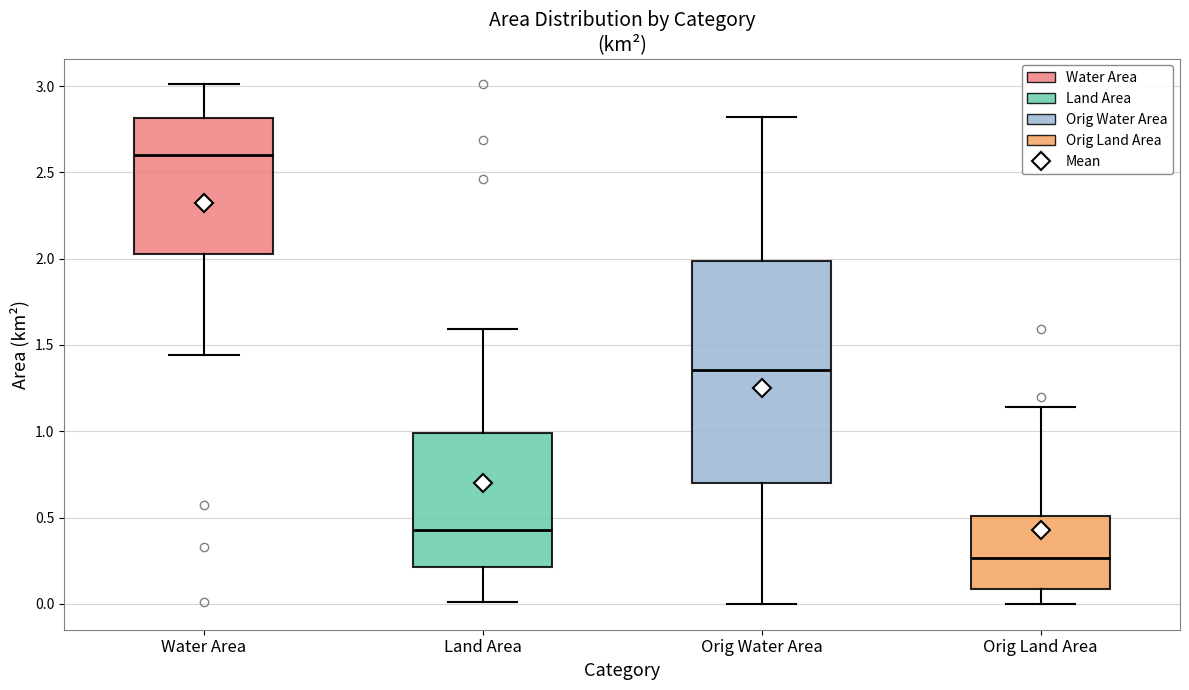

Where does the median line of the box for Water Area sit on the y-axis? The values are not printed on the chart, so give them approximately, as read against the axis.

2.60